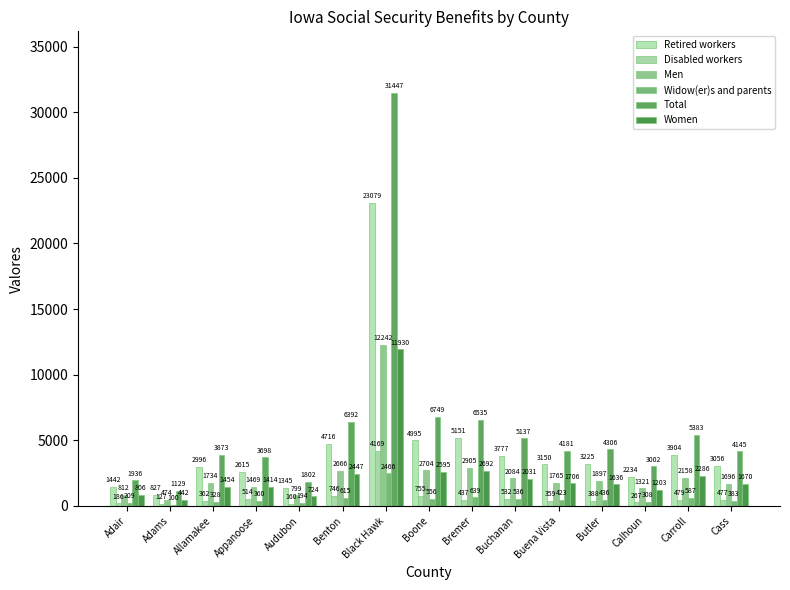

Which series has the largest range (max minus min)?

Total